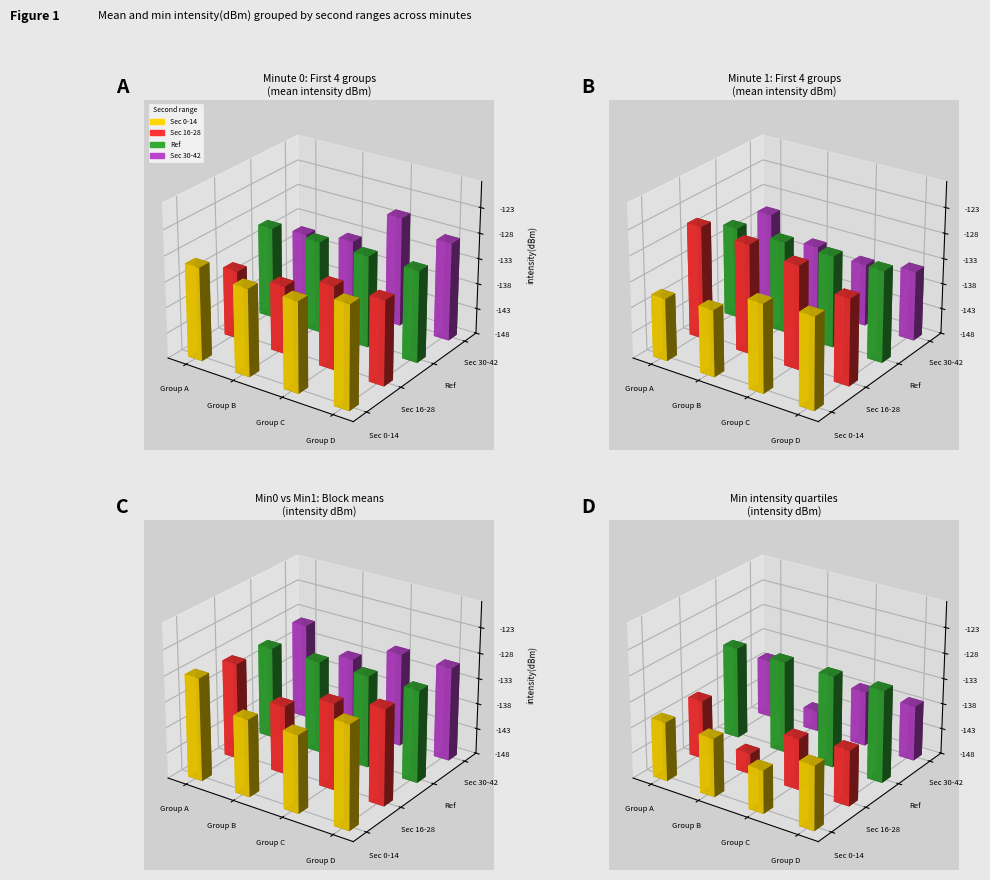

True or false: minute_0 has a value of -126.6 at 34.

True